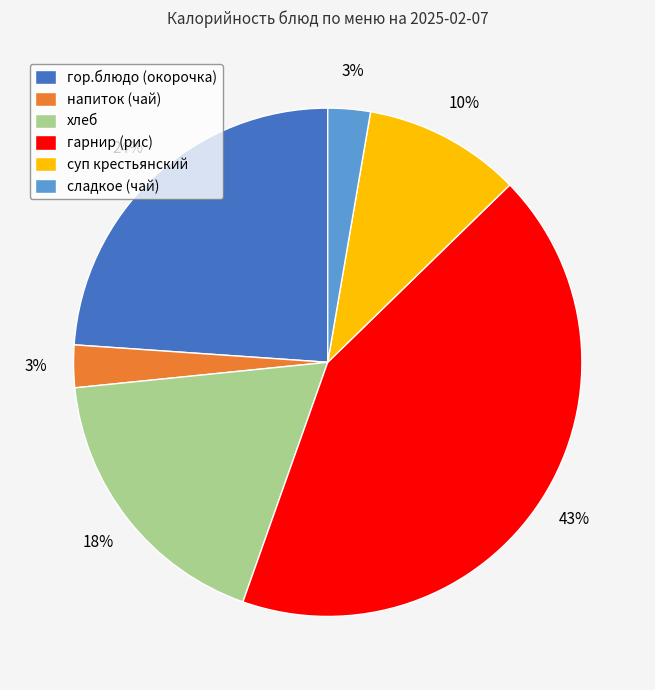

To the nearest percent, what portion does напиток (чай) represent?

3%